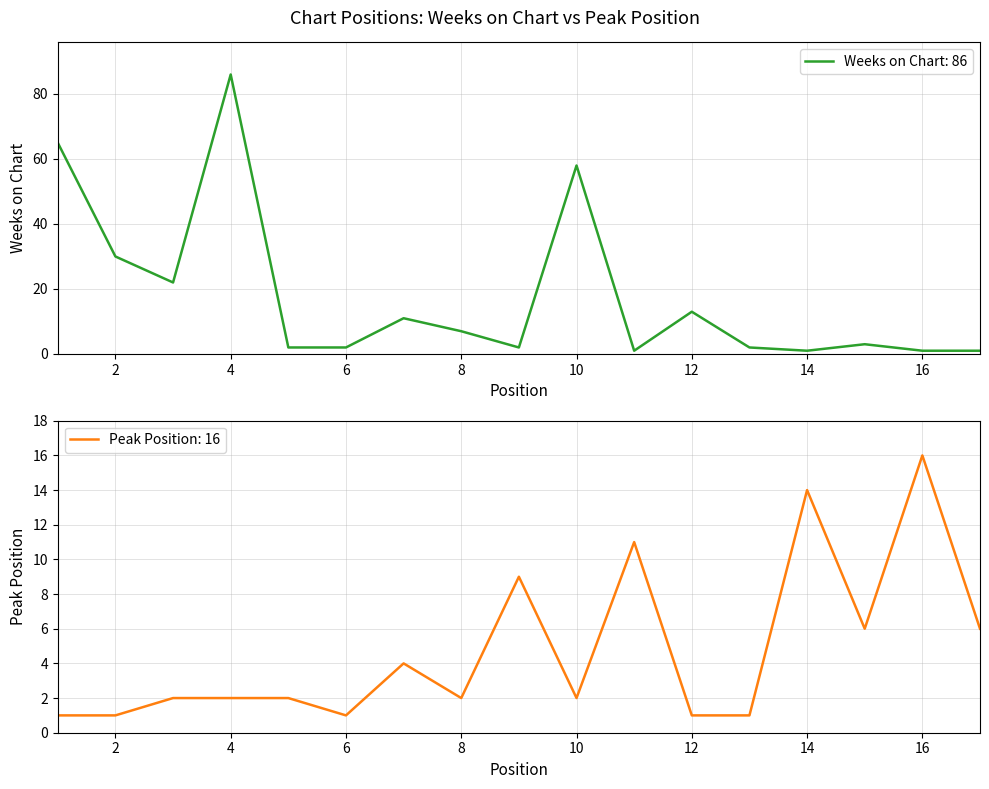

The value of Peak Position at 17 is 8. True or false?

False